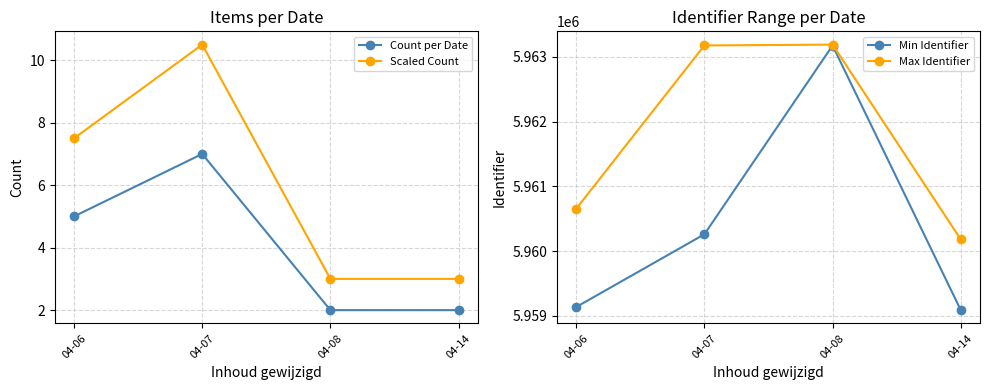

What is the greatest value displayed?

5963190.0